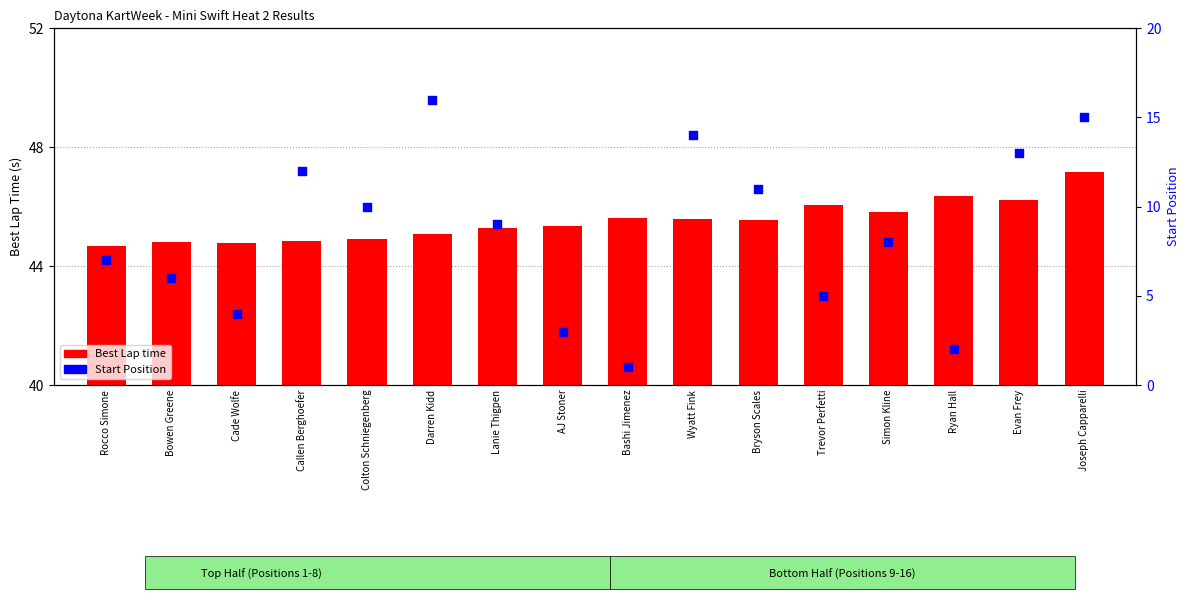

Which series contains the highest Y value?

Best Lap time